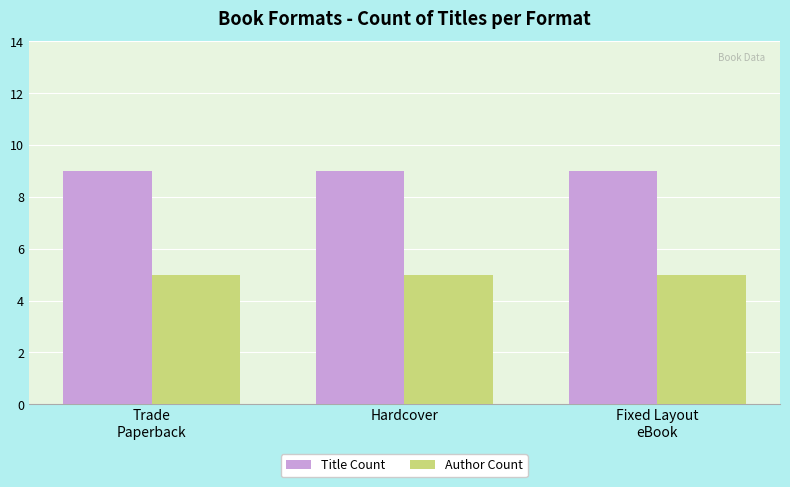

True or false: Author Count has a value of 3 at Hardcover.

False